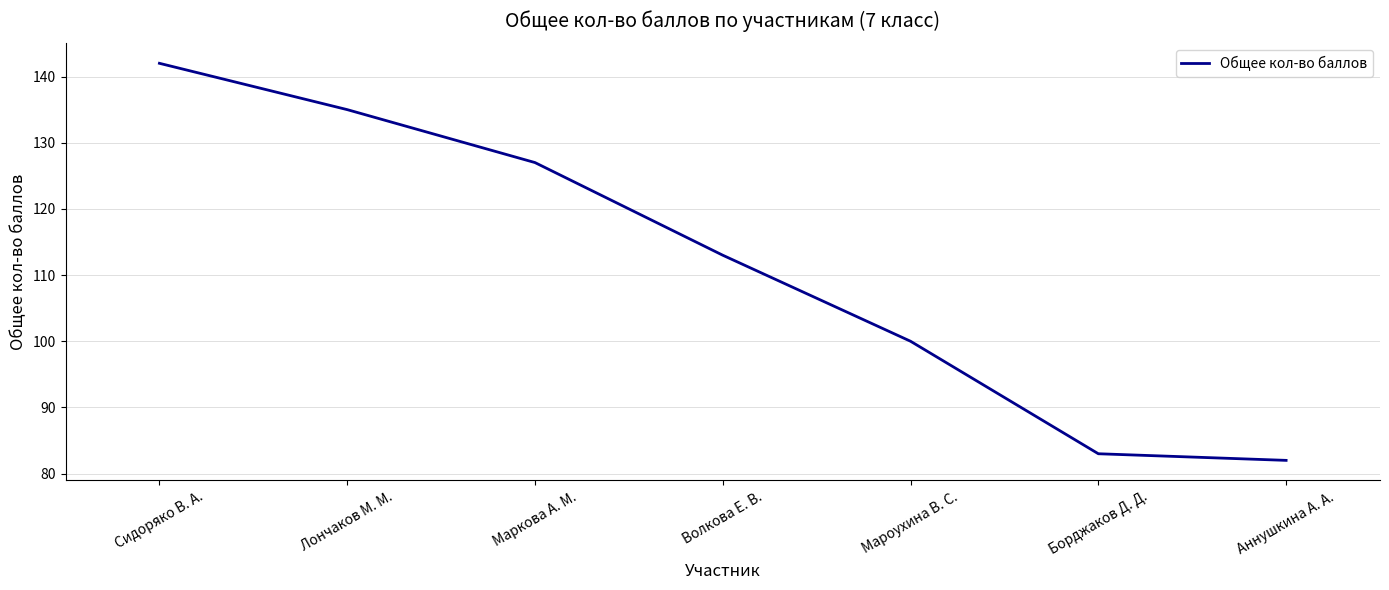

Where does the data first go above 113?

Сидоряко В. А.